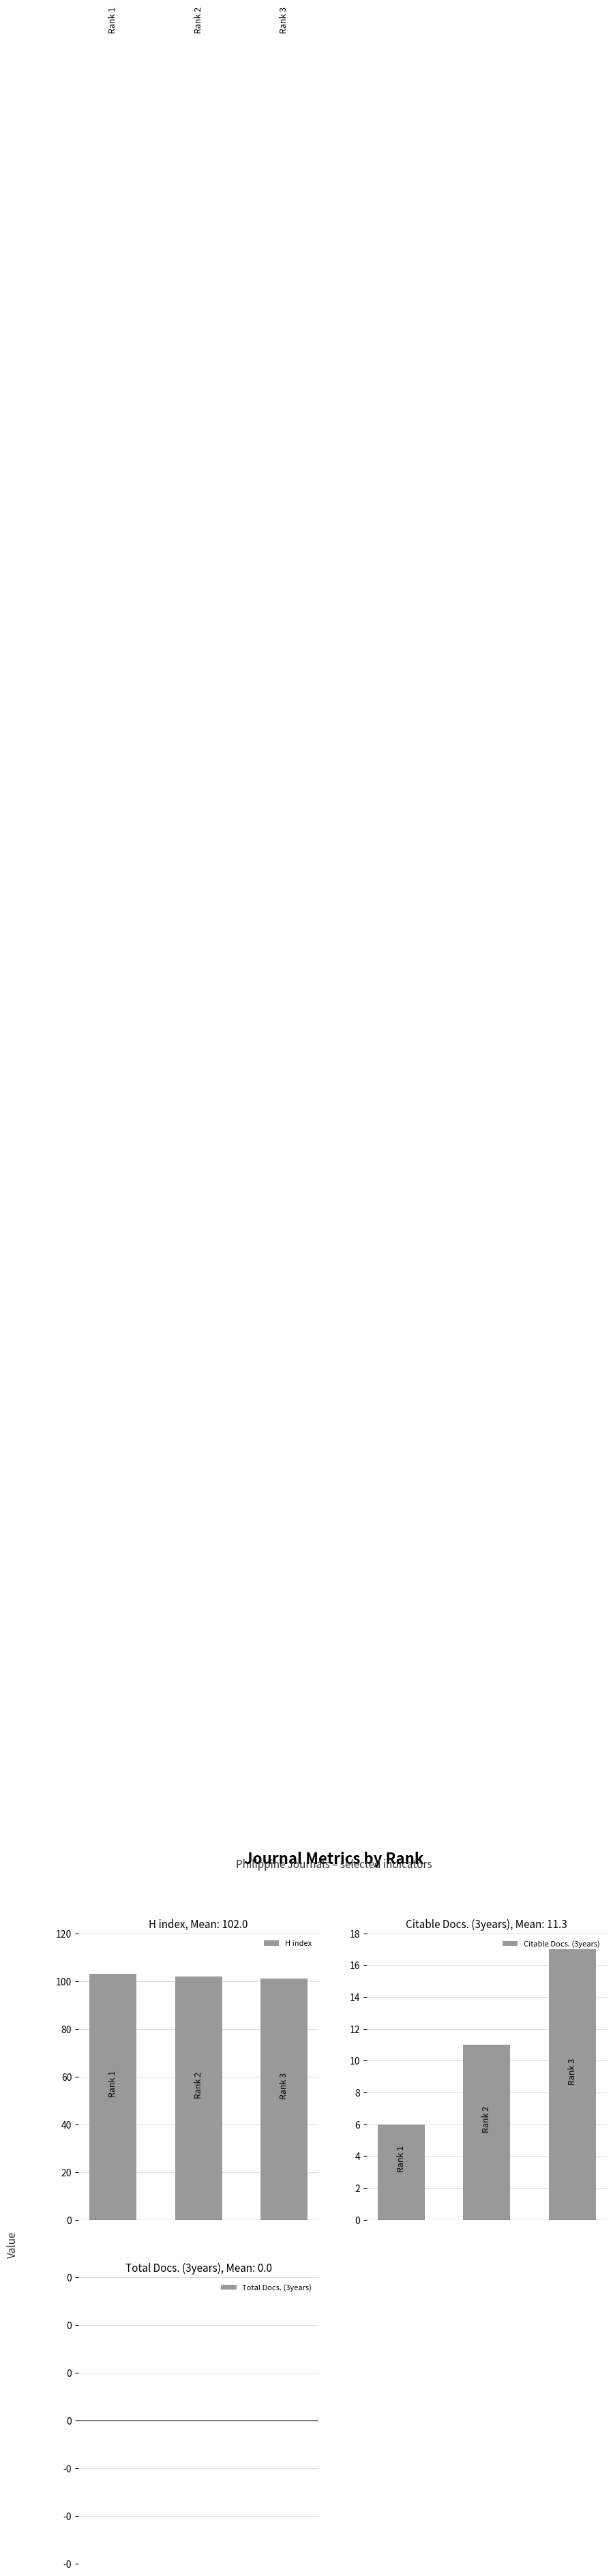

Reading right to left, transcribe all the data shown in this chart.

H index: 0.4=101	0.2=102	0.0=103
Citable Docs. (3years): 0.4=17	0.2=11	0.0=6
Total Docs. (3years): 0.4=0	0.2=0	0.0=0